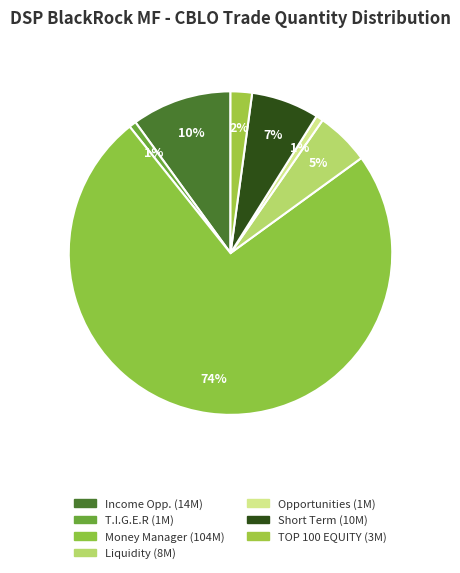

Is there a majority slice in this chart?

Yes